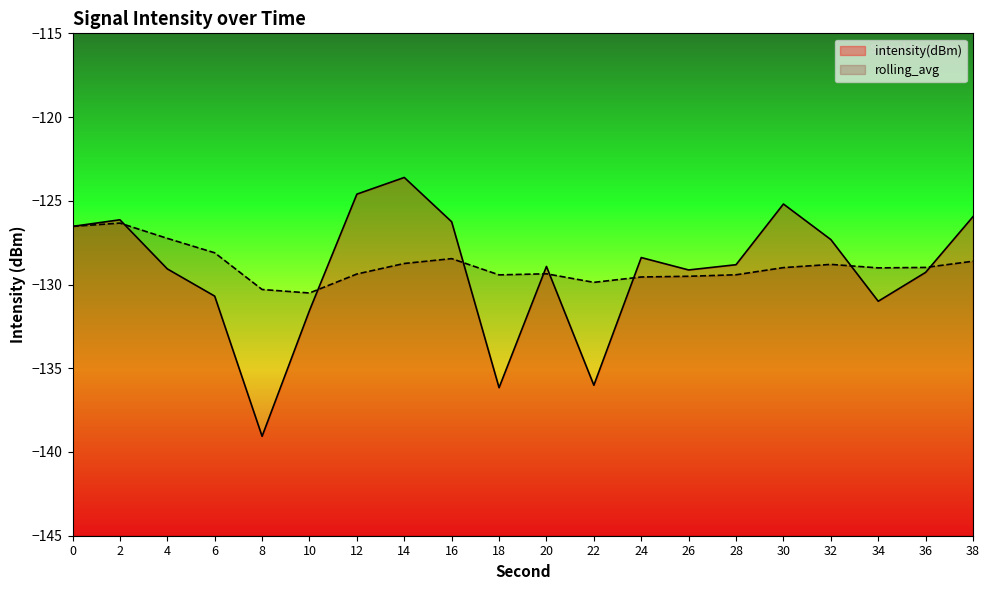

What is the sum of the intensity(dBm) values at 6 and 14?

-254.3